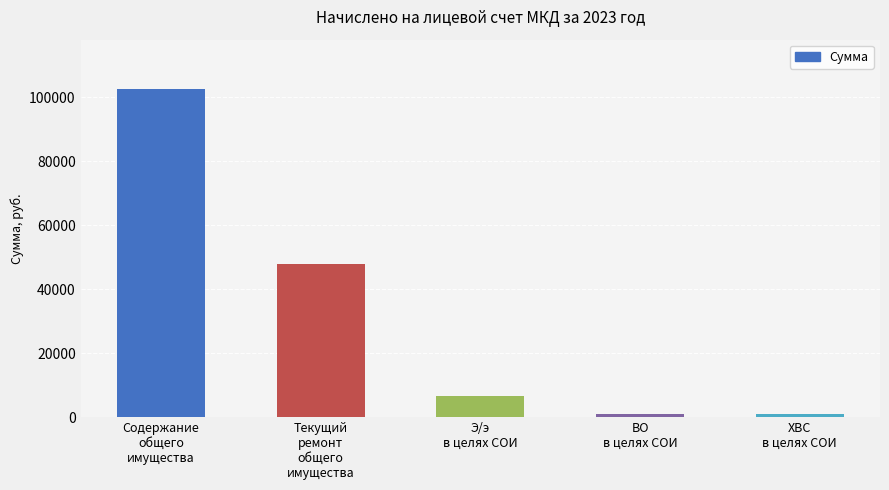

What is the greatest value displayed?

102643.8